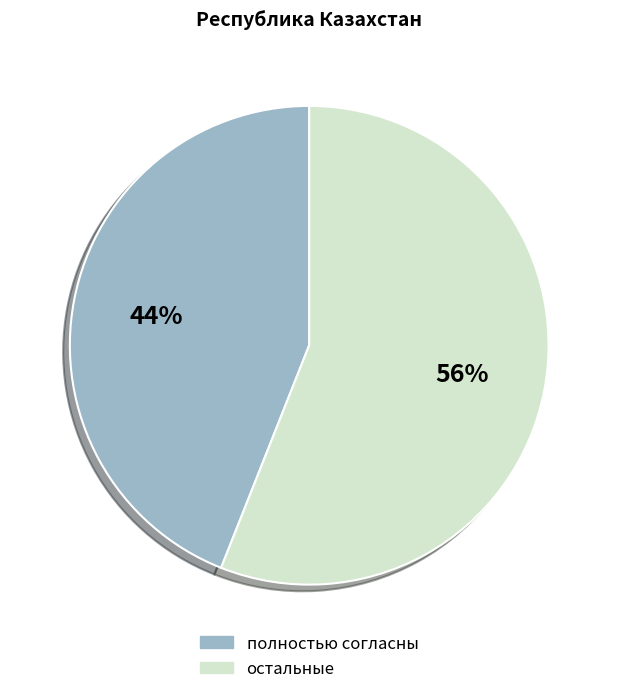

To the nearest percent, what is the average slice percentage?

50%